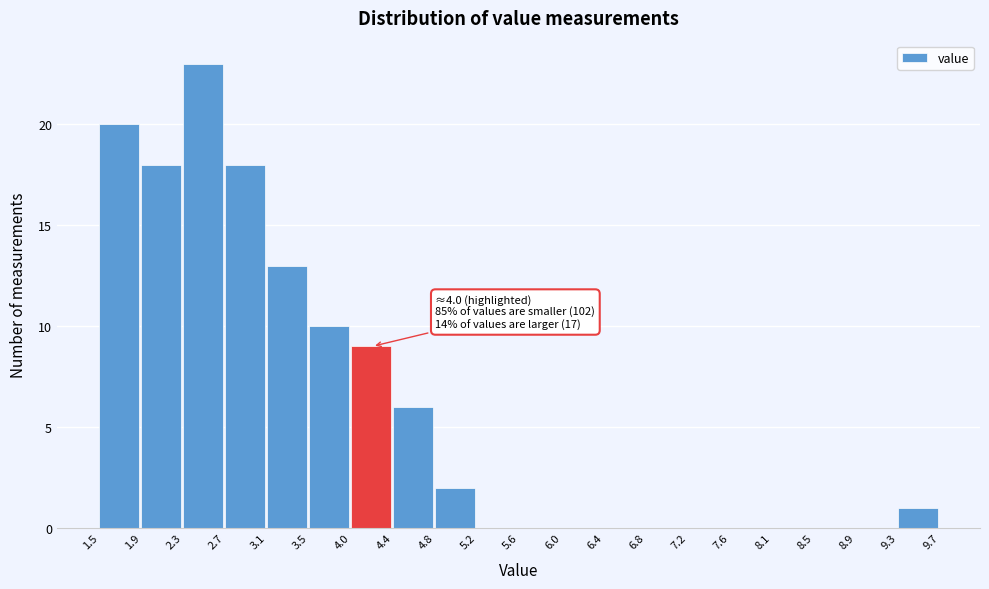

Which range on the x-axis has the tallest bar?

2.3 to 2.7